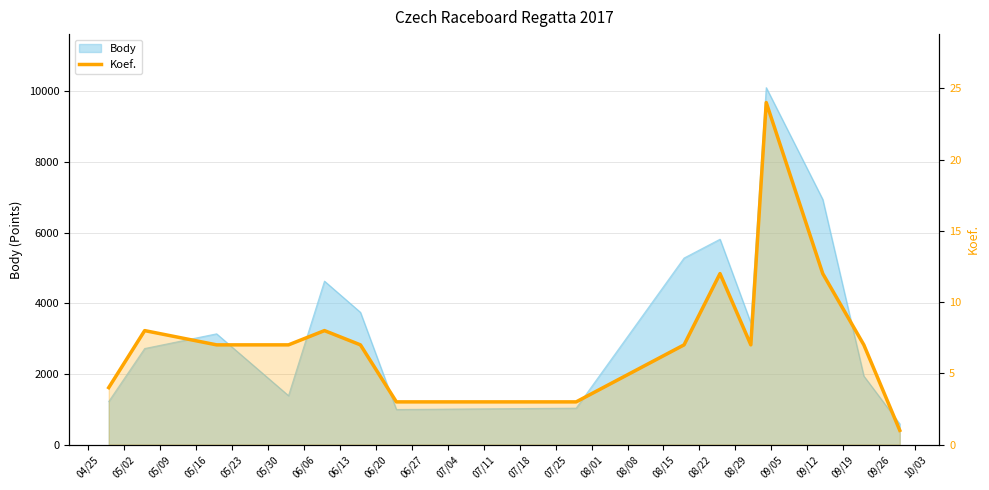

What is the smallest value displayed?

1